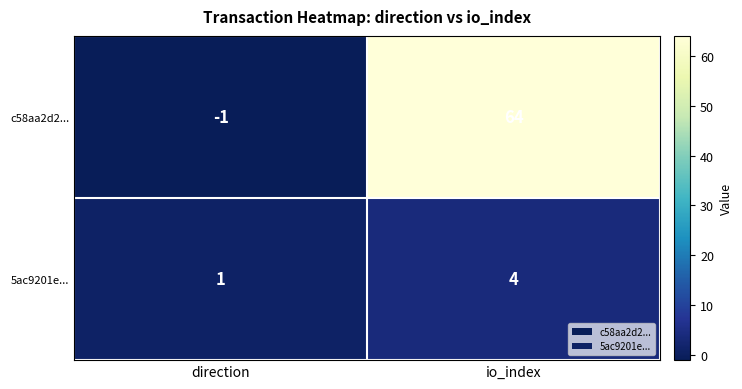

At which label is 5ac9201e... closest to 2?

direction